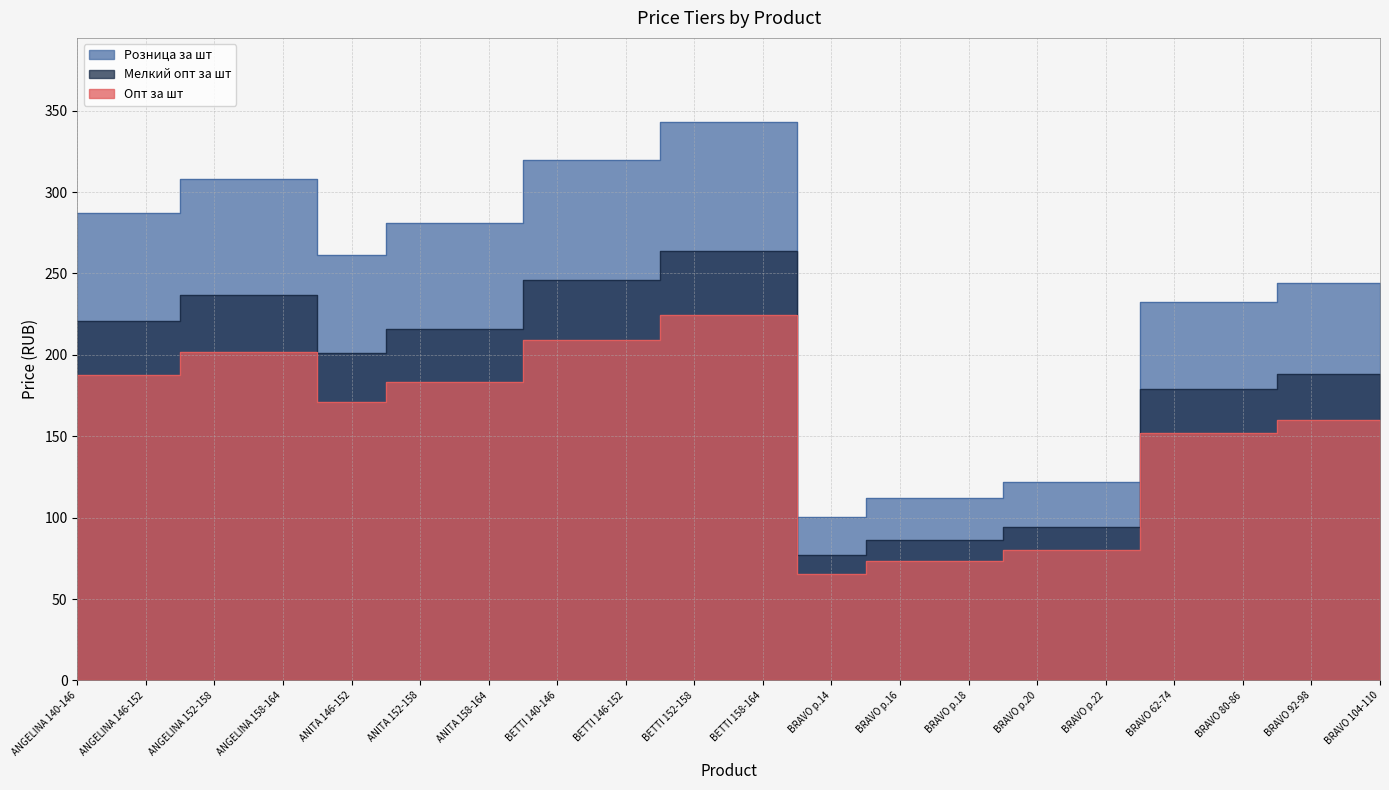

True or false: Розница за шт and Опт за шт intersect in this chart.

False